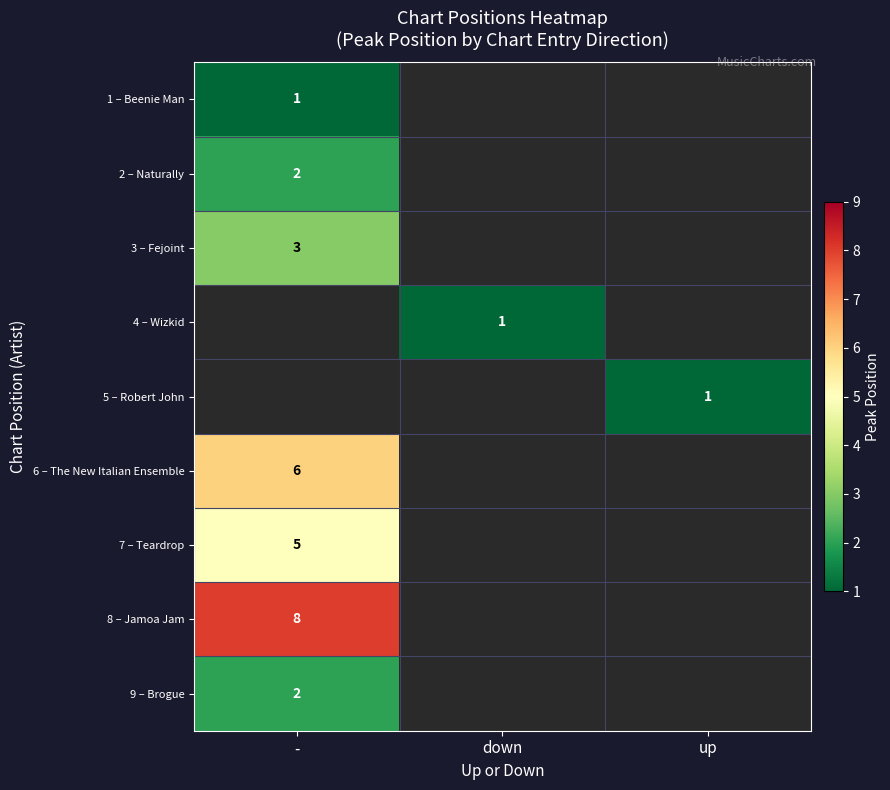

Is it true that 4 – Wizkid equals 1.6 at down?

False